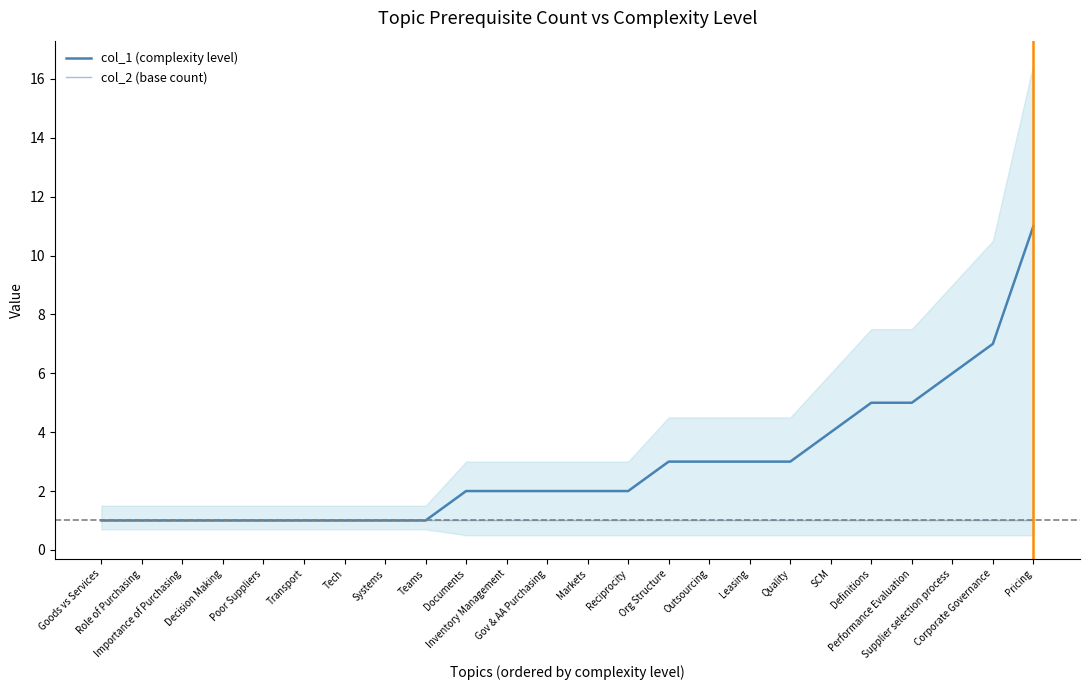

What are all the series names shown in the legend?

col_1 (complexity level), col_2 (base count)